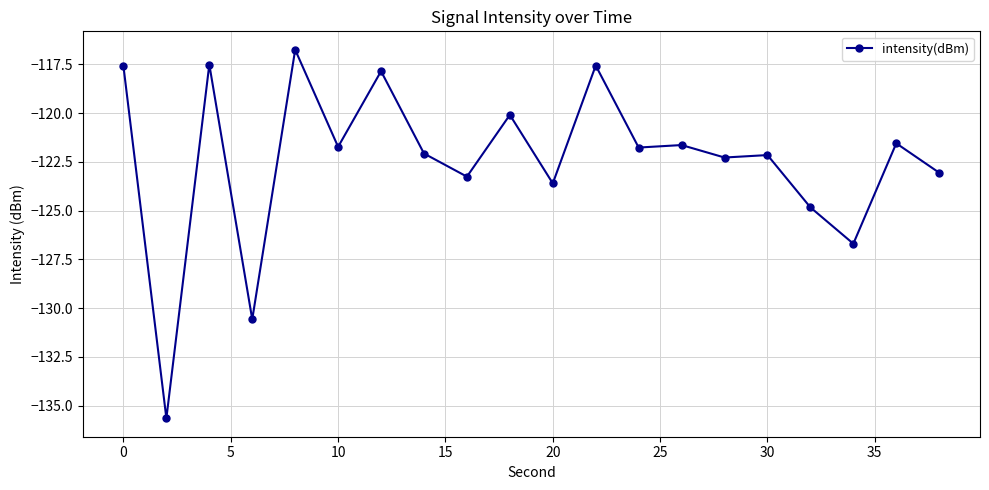

Is this an area chart (filled region under the line)?

No